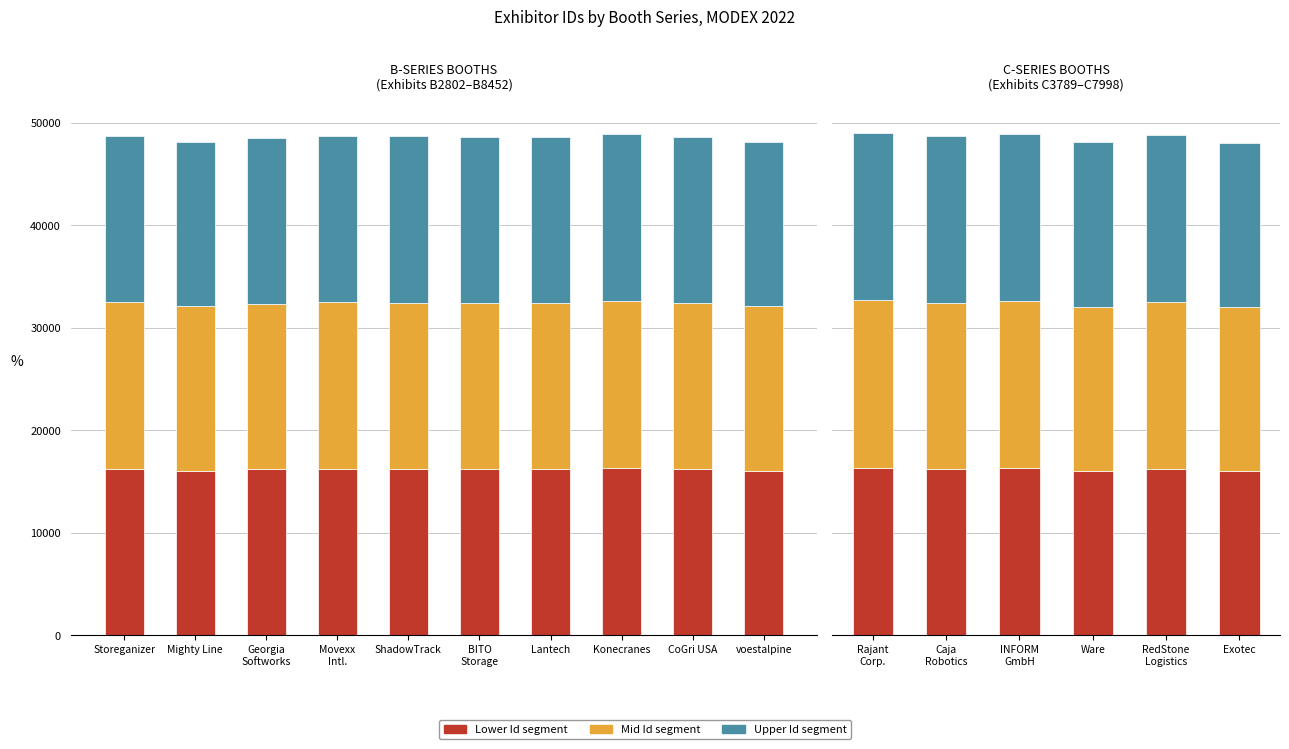

What position from the left is INFORM GmbH?

3